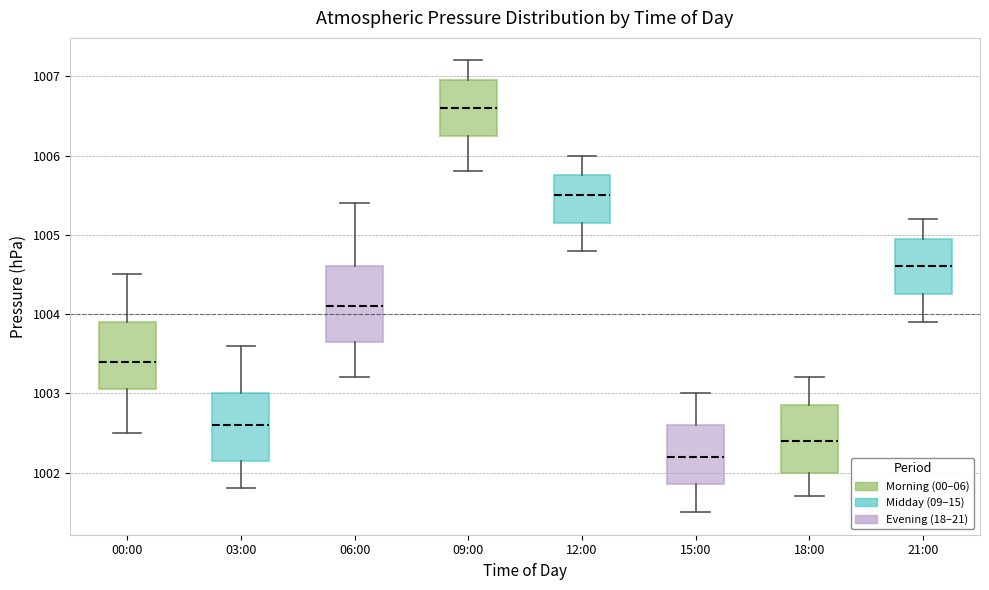

Reading left to right, read every box against the y-axis: the position of its median line, the range the box covers, and the ends of its whiskers. The values are not printed on the chart, so give them approximately, as read against the axis.

00:00: median 1003.4, box 1003.1 to 1003.9, whiskers 1002.5 to 1004.5
03:00: median 1002.6, box 1002.2 to 1003.0, whiskers 1001.8 to 1003.6
06:00: median 1004.1, box 1003.7 to 1004.6, whiskers 1003.2 to 1005.4
09:00: median 1006.6, box 1006.3 to 1007.0, whiskers 1005.8 to 1007.2
12:00: median 1005.5, box 1005.2 to 1005.8, whiskers 1004.8 to 1006.0
15:00: median 1002.2, box 1001.9 to 1002.6, whiskers 1001.5 to 1003.0
18:00: median 1002.4, box 1002.0 to 1002.9, whiskers 1001.7 to 1003.2
21:00: median 1004.6, box 1004.3 to 1005.0, whiskers 1003.9 to 1005.2